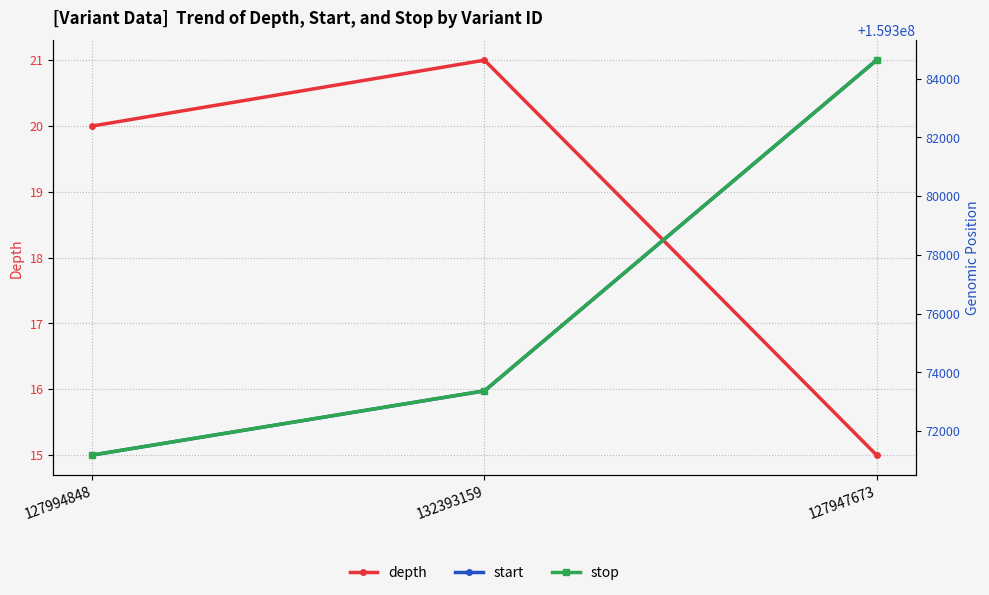

Reading left to right, transcribe all the data shown in this chart.

depth: 20	21	15
start: 159371184	159373369	159384633
stop: 159371185	159373371	159384633